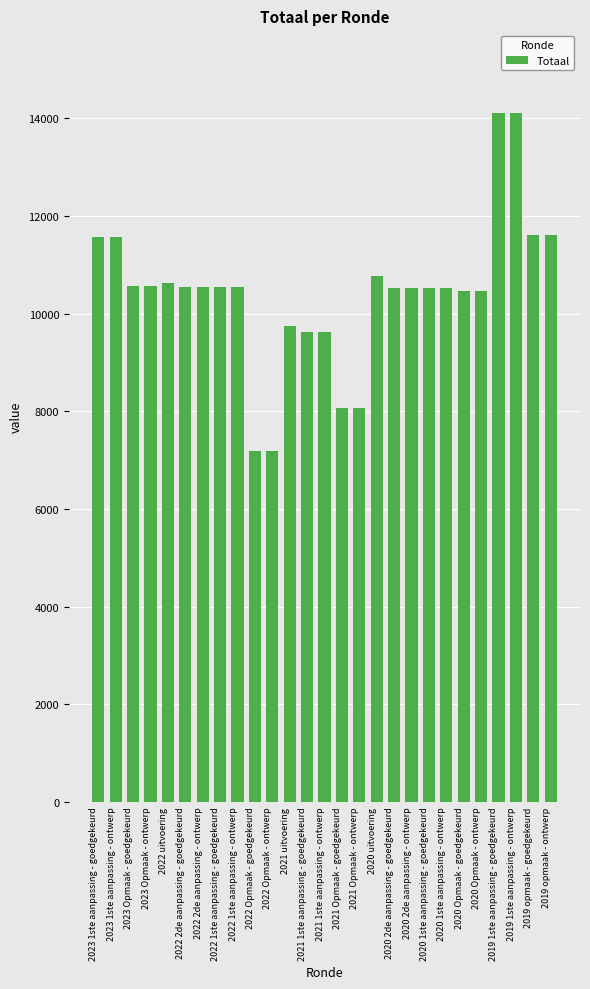

How many categories are shown in the chart?

27